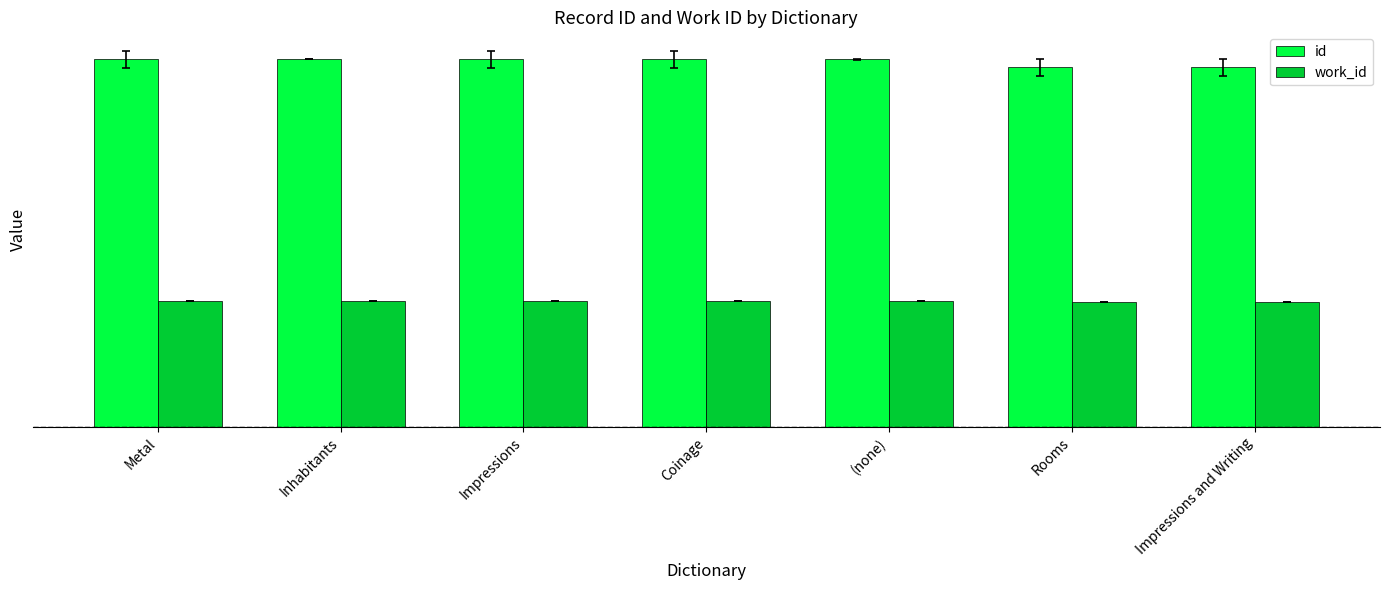

What is the maximum value shown in the chart?

22189.0